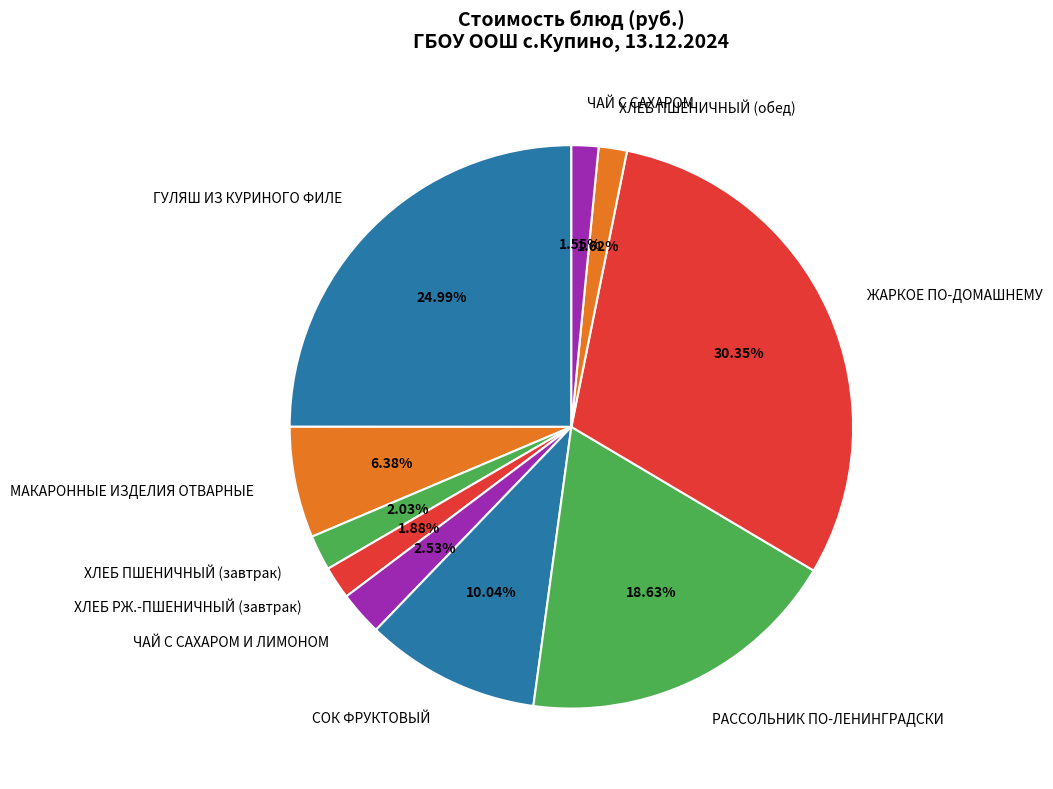

What is the ratio of the value at ЧАЙ С САХАРОМ to the value at ЖАРКОЕ ПО-ДОМАШНЕМУ?

0.1